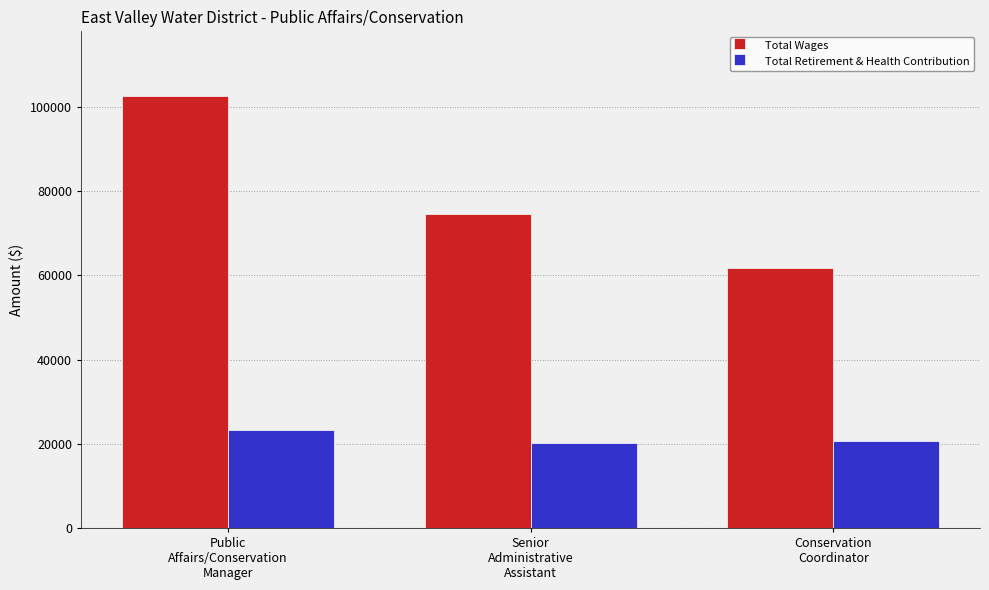

The value of Total Wages at Public
Affairs/Conservation
Manager is 102576. True or false?

True